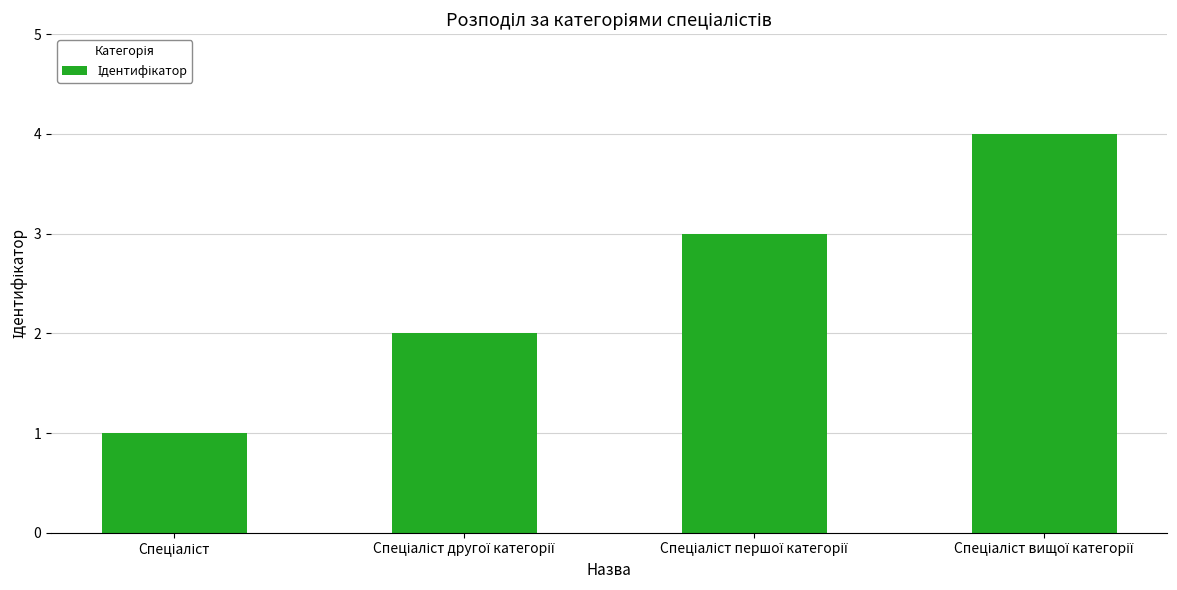

What is the difference between the maximum and minimum values?

3